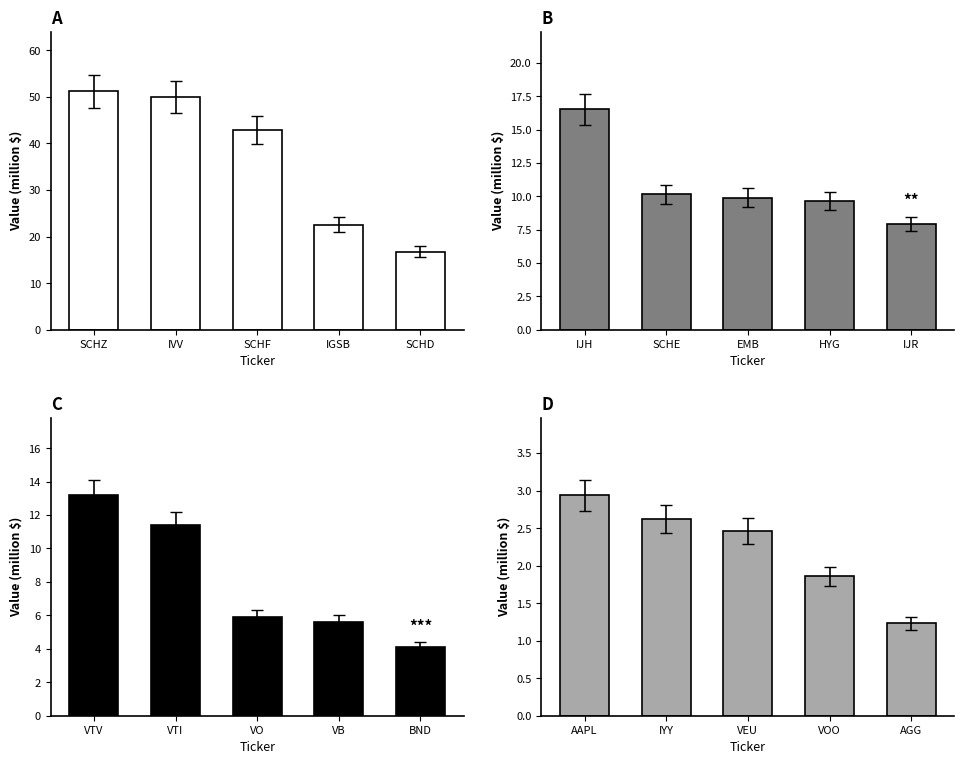

True or false: Sell (top 5) has a value of 5.4 at BND.

False